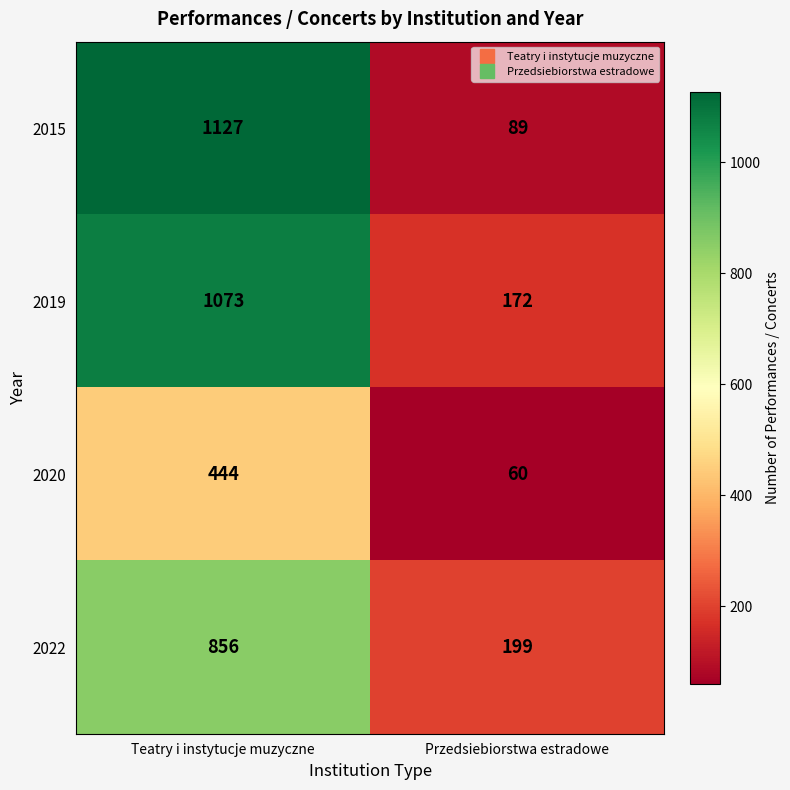

What is the total value across all series at Teatry i instytucje muzyczne?

3500